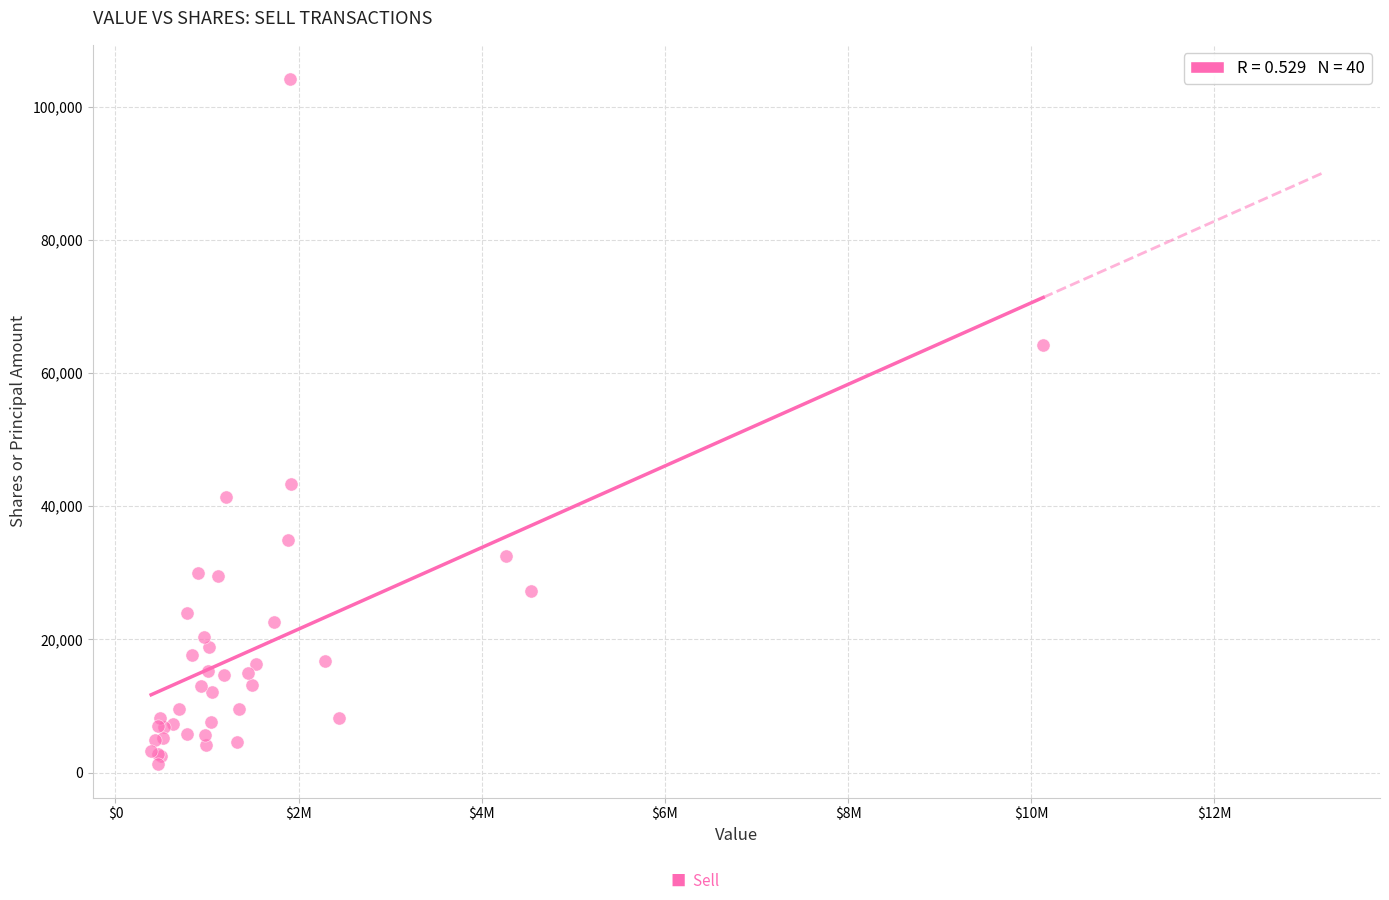

What Y value in the scatter plot is closest to 52762?

43298